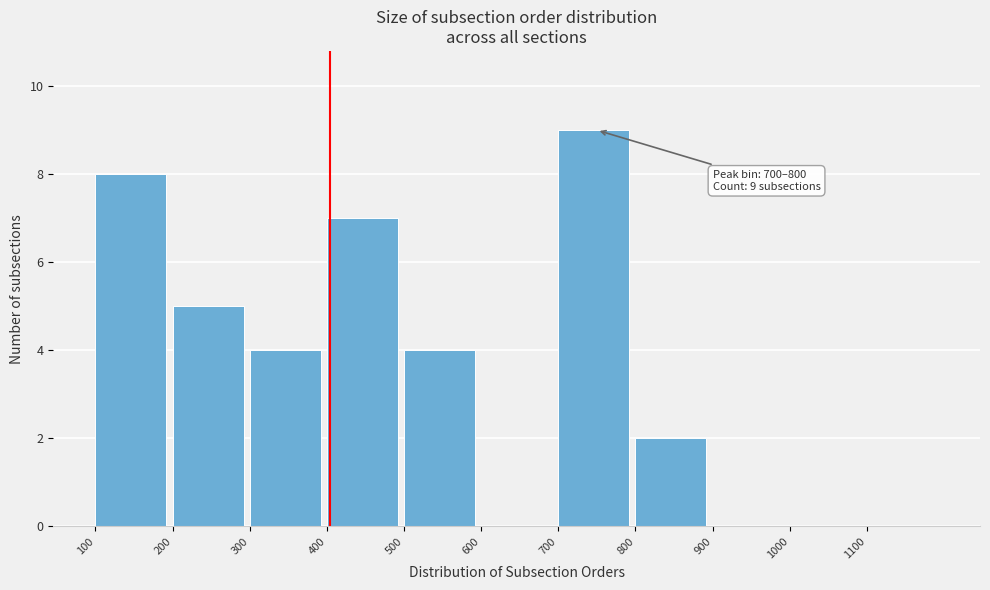

Which range on the x-axis has the tallest bar?

700 to 800